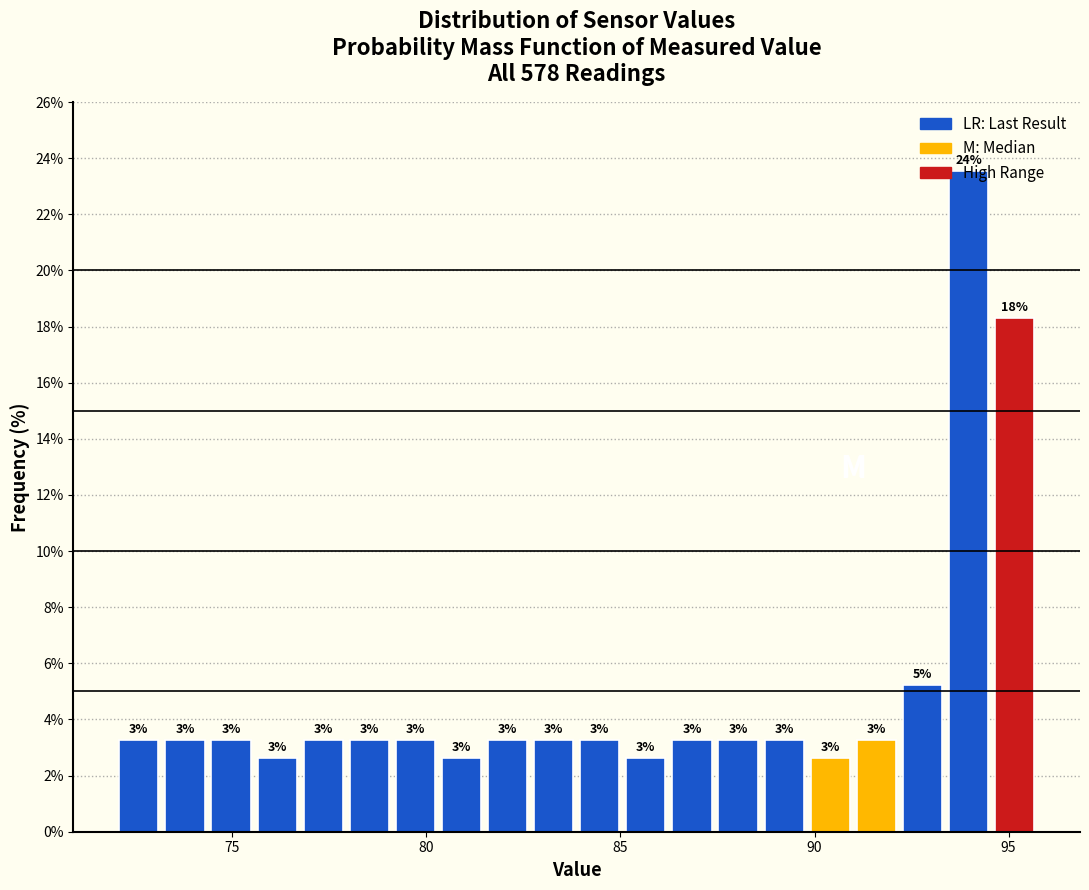

Around what value on the x-axis is the tallest bar? Give the approximate position of its centre, as read against the axis.

94.0